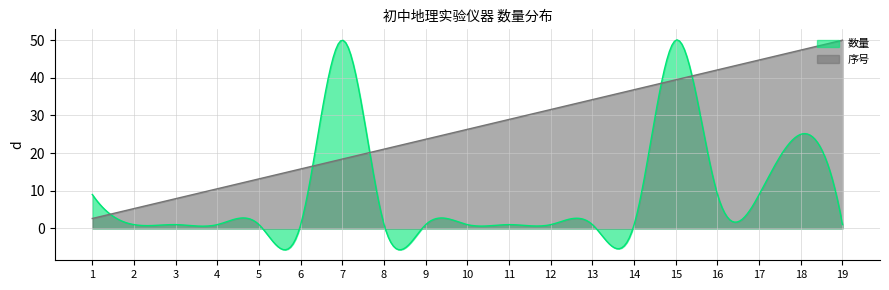

How many lines are shown in the chart?

2